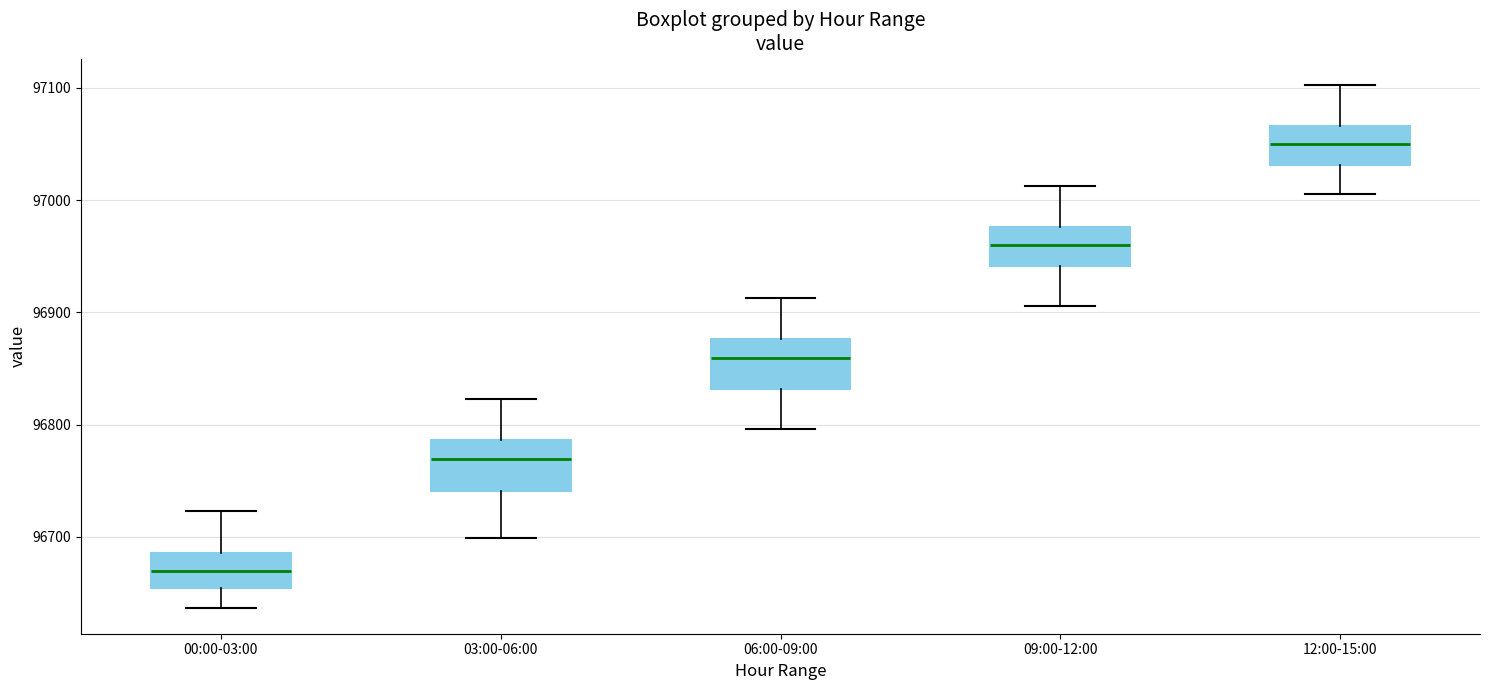

Reading left to right, transcribe this box plot: for each box, give where its median line is, the range the box spans, and where its two whiskers end, as read against the y-axis. The values are not printed on the chart, so give them approximately, as read against the axis.

00:00-03:00: median 96670, box 96650 to 96690, whiskers 96640 to 96720
03:00-06:00: median 96770, box 96740 to 96790, whiskers 96700 to 96820
06:00-09:00: median 96860, box 96830 to 96880, whiskers 96800 to 96910
09:00-12:00: median 96960, box 96940 to 96980, whiskers 96910 to 97010
12:00-15:00: median 97050, box 97030 to 97070, whiskers 97010 to 97100